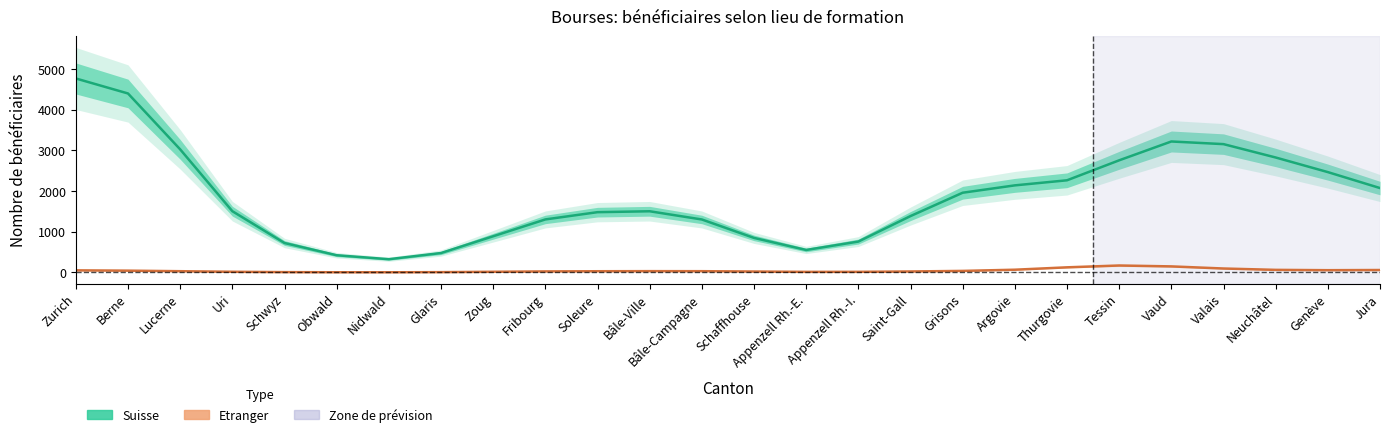

Which series has the largest total across all categories?

Suisse